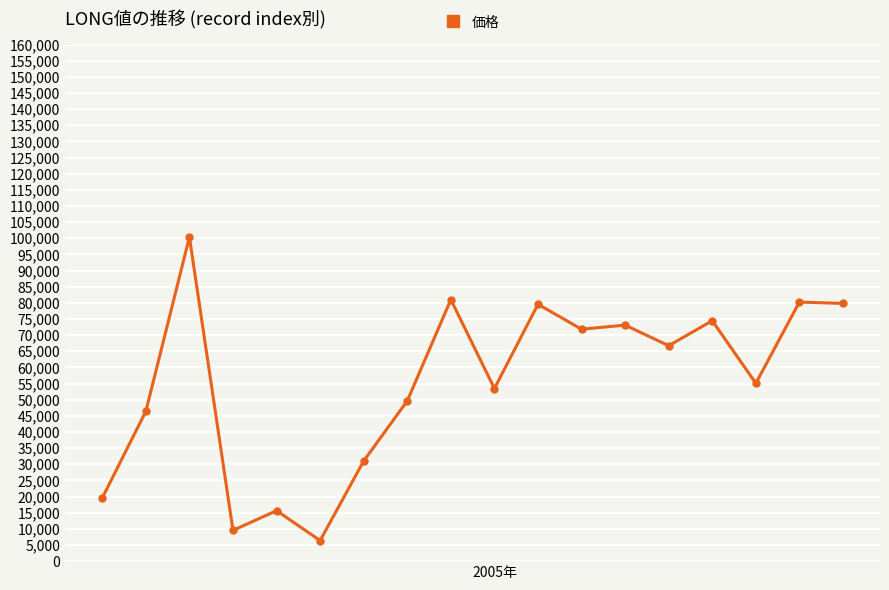

True or false: the data has more than 2 interior local peaks.

True